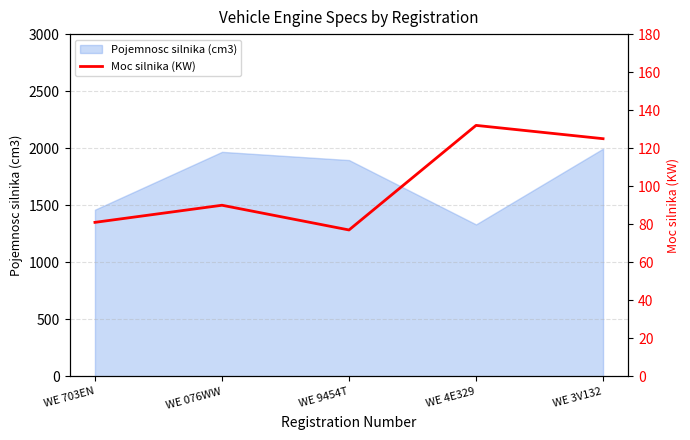

Is it true that the value at WE 076WW is 142?

False